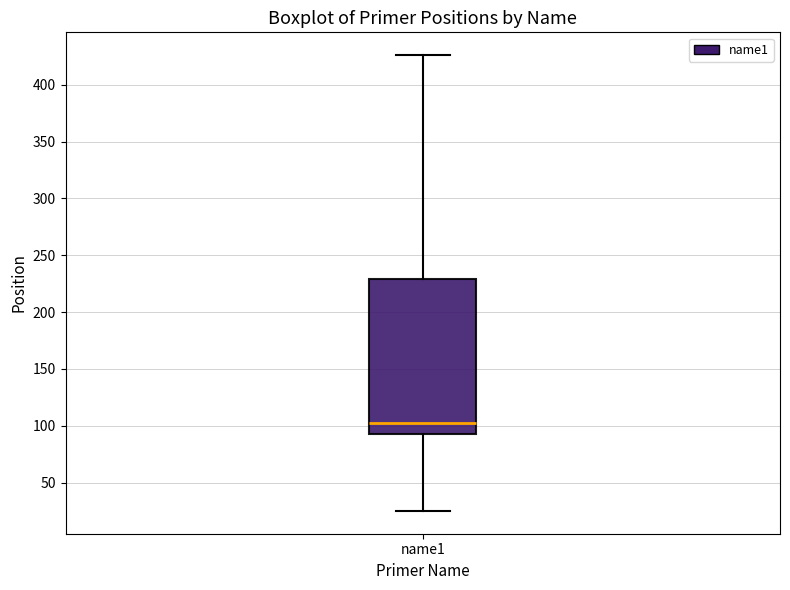

Transcribe this box plot: give where the median line is, the range the box spans, and where the two whiskers end, as read against the y-axis. The values are not printed on the chart, so give them approximately, as read against the axis.

median 105, box 95 to 230, whiskers 25 to 425